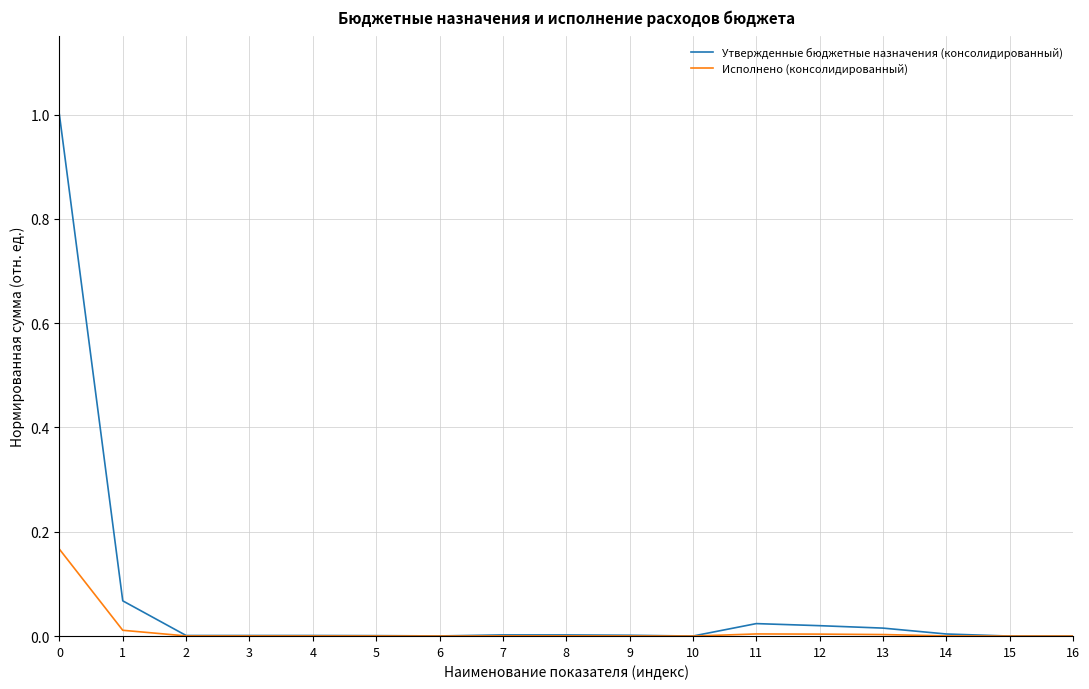

The value of Утвержденные бюджетные назначения (консолидированный) at 16 is 0.0. True or false?

True